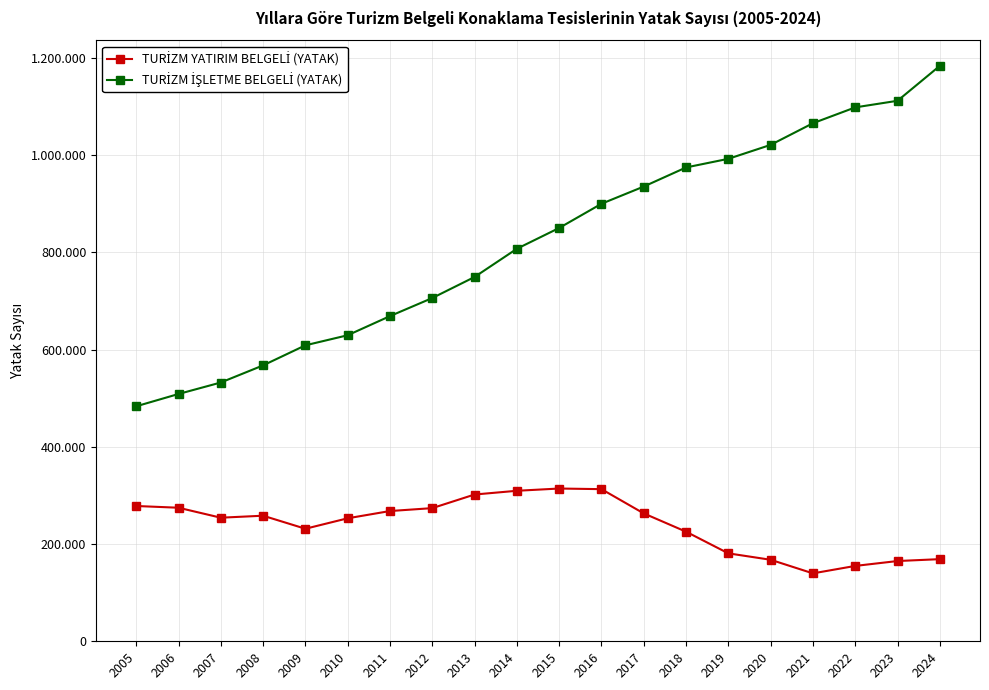

Does the chart have visible grid lines?

Yes